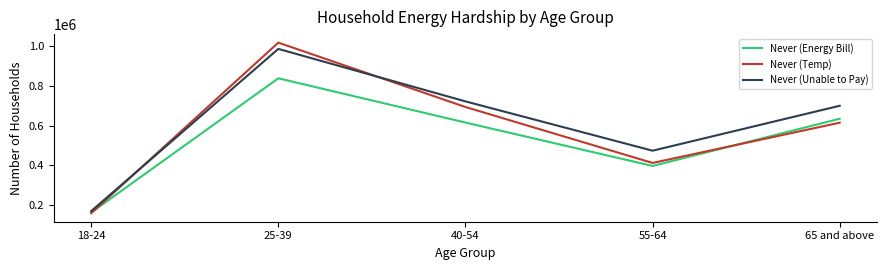

True or false: Never (Temp) and Never (Unable to Pay) cross at least once.

True